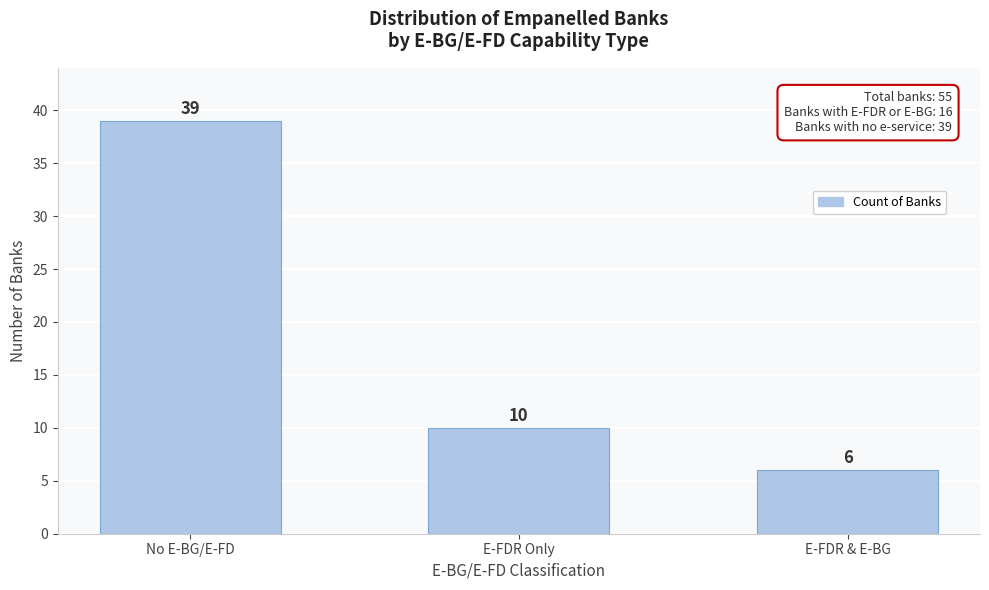

Reading left to right, what are all the values shown in this chart?

39	10	6